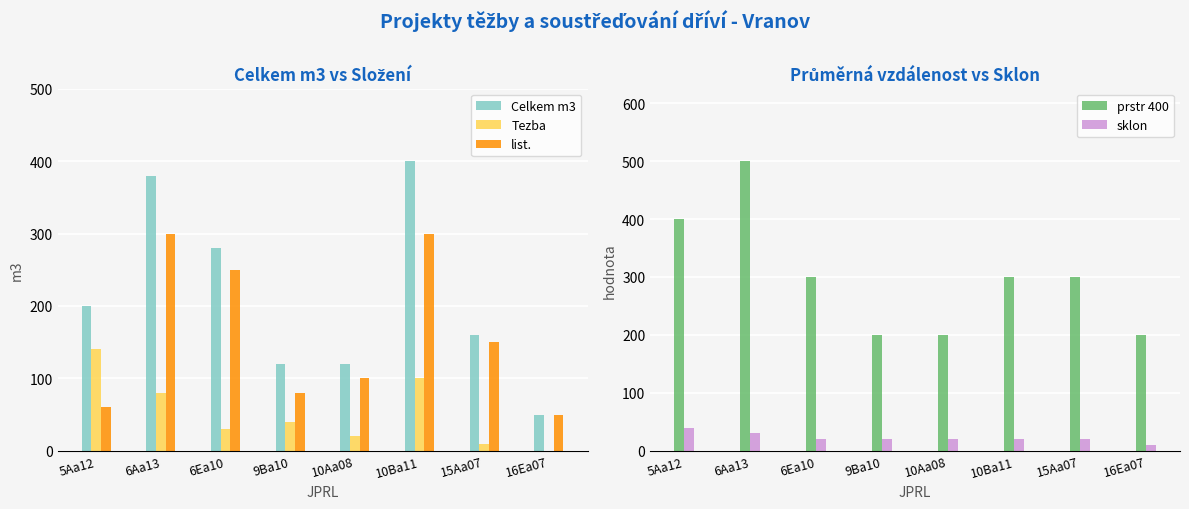

What value does the sklon series have at 6Aa13, to the nearest 5?

30